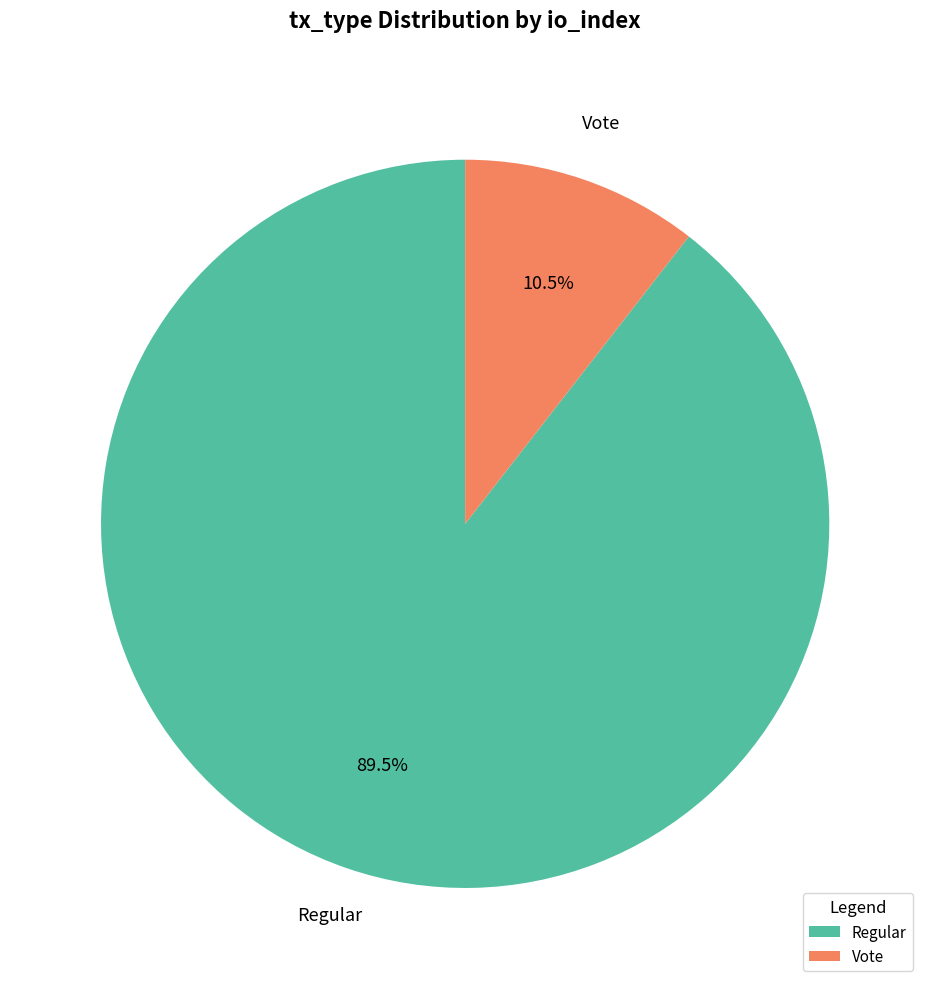

Rank the categories by value from lowest to highest.

Vote, Regular